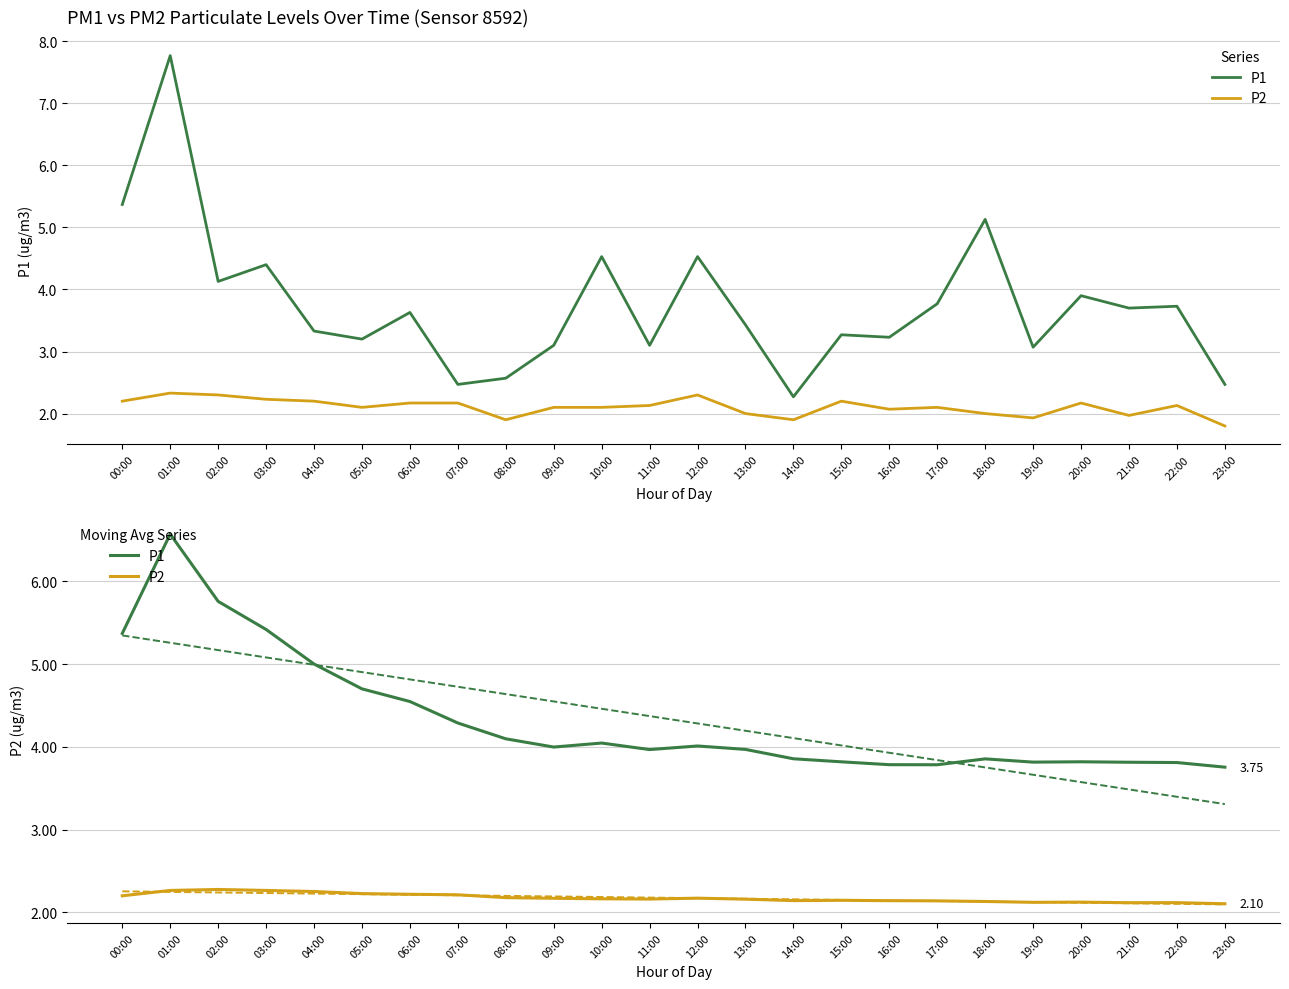

What position from the left is 01:00?

2